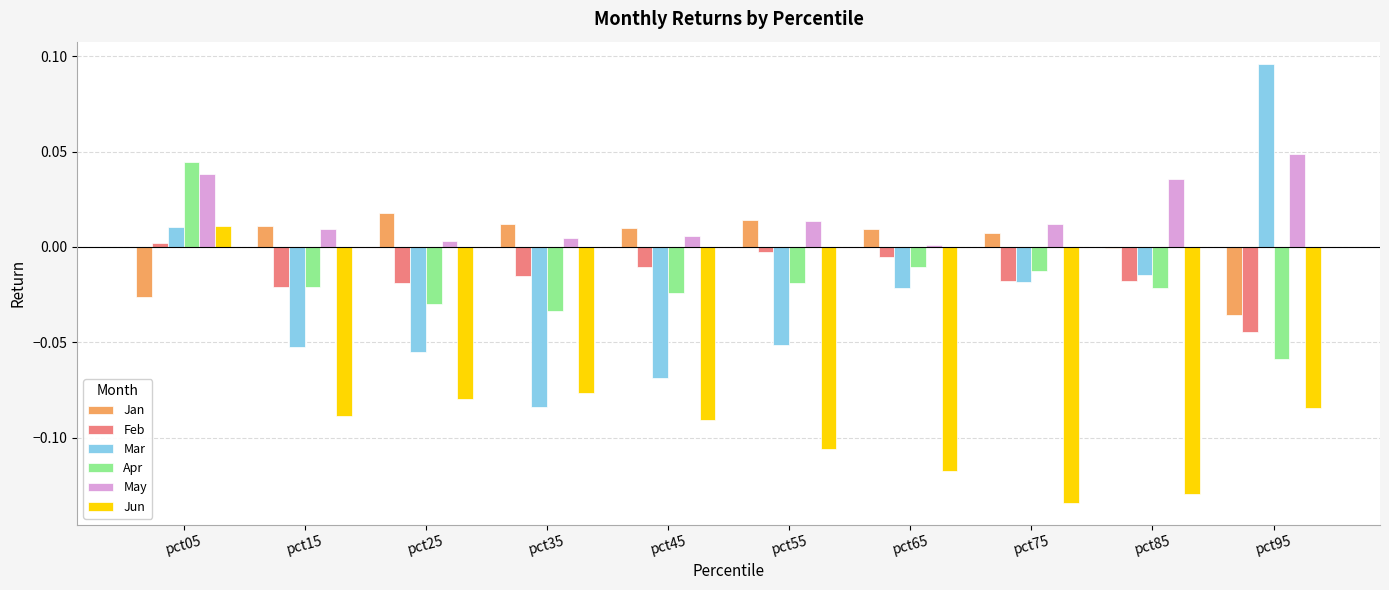

How many data points in Feb are above 0?

1